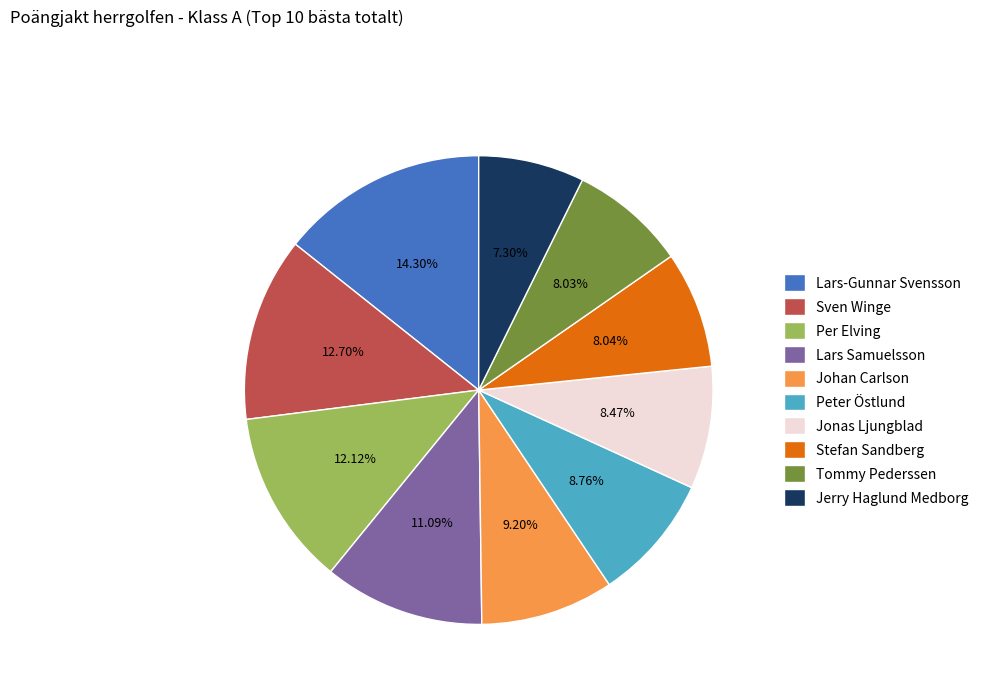

Approximately how many times larger is the value at Jerry Haglund Medborg compared to Tommy Pederssen?

0.9